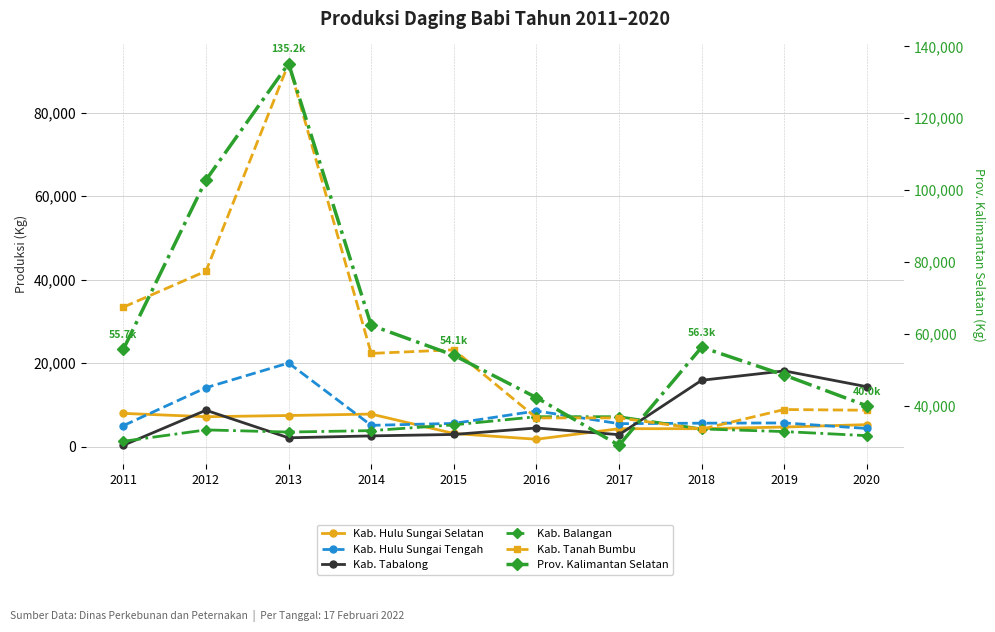

What is the value of the Prov. Kalimantan Selatan point at the 8th from the left?

56302.0